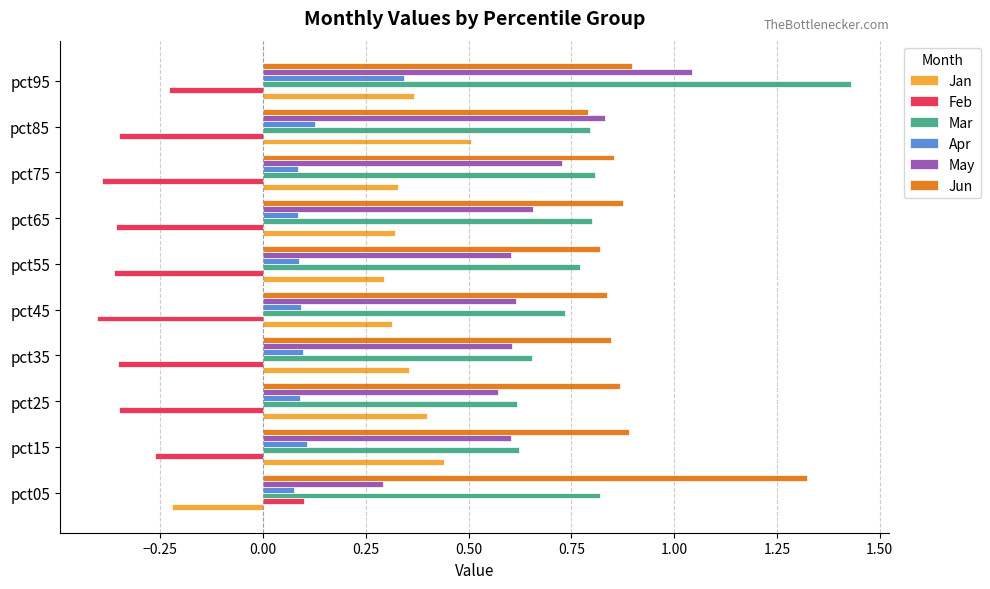

At which category does the chart reach its peak across all series?

pct95